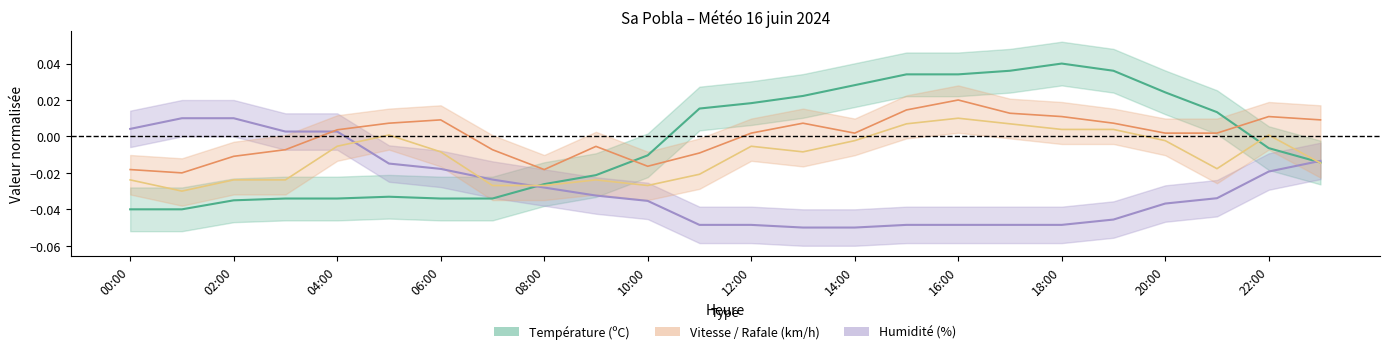

Which series has the widest spread of values?

Température (ºC)